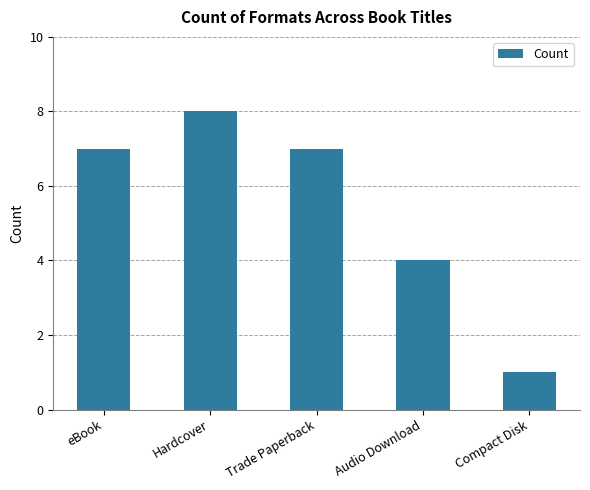

What is the average value?

5